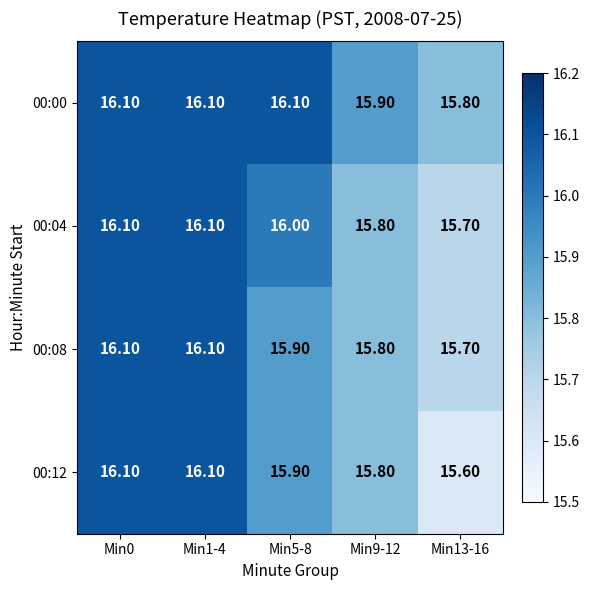

What is the average value of the 00:08 series?

15.9